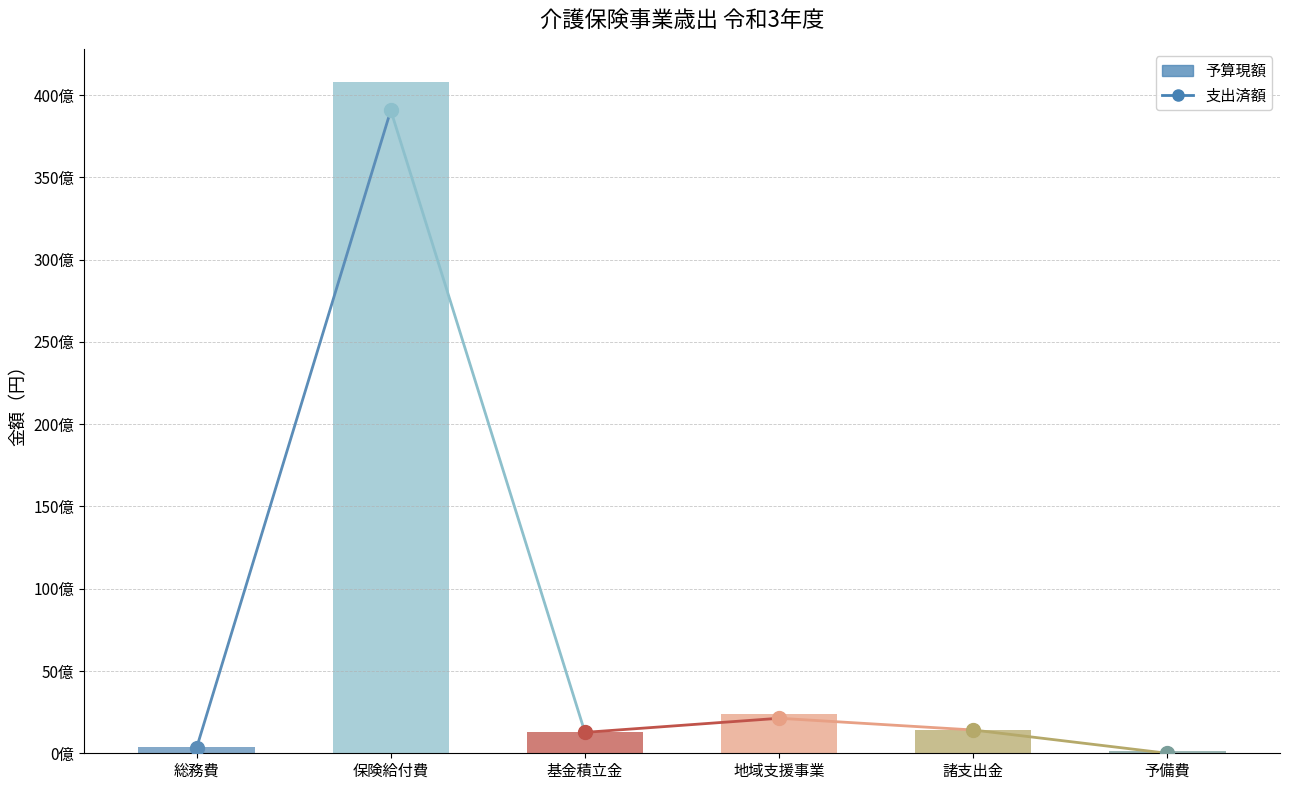

Read the 予算現額 value at 総務費, to the nearest 100.

384962000